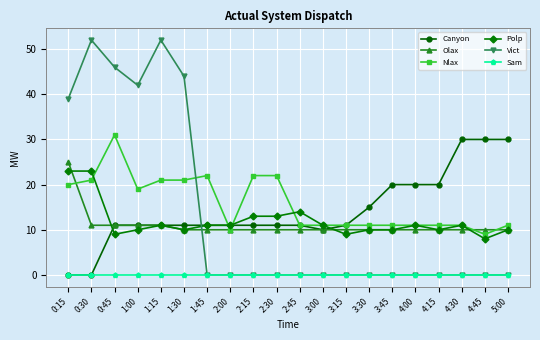

Which series has the largest total across all categories?

Nlax